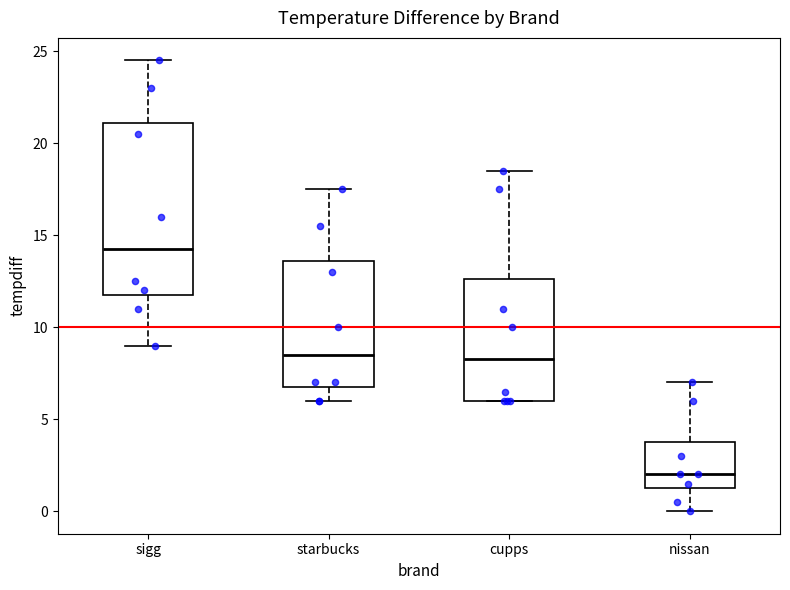

Where does the lower whisker of the box for sigg end on the y-axis? The values are not printed on the chart, so give them approximately, as read against the axis.

9.0